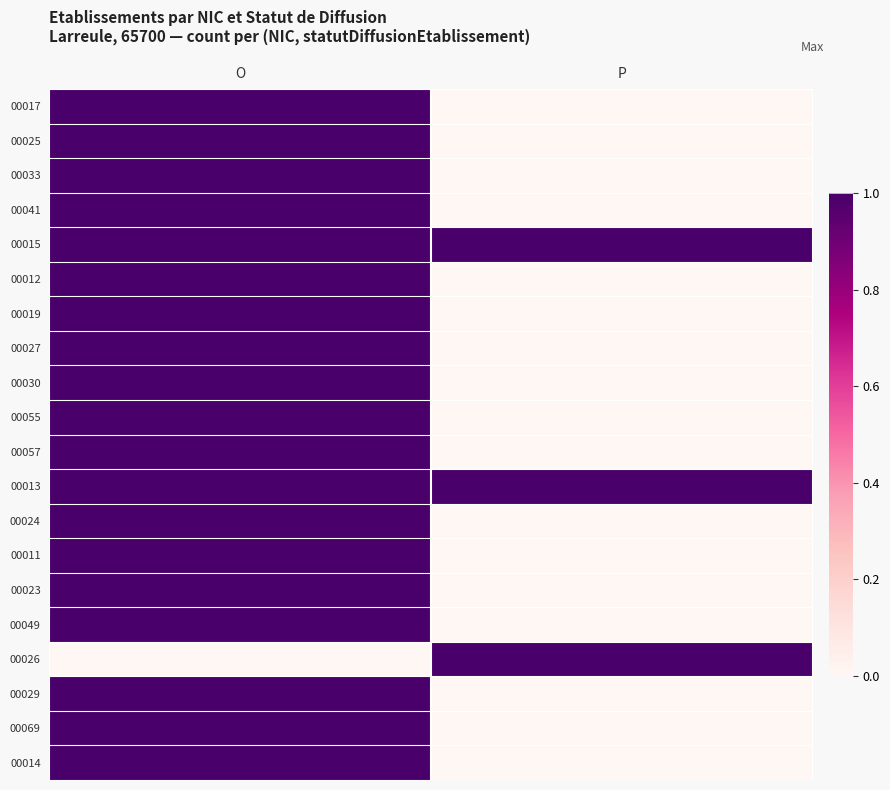

At how many categories does at least one series exceed 0?

2